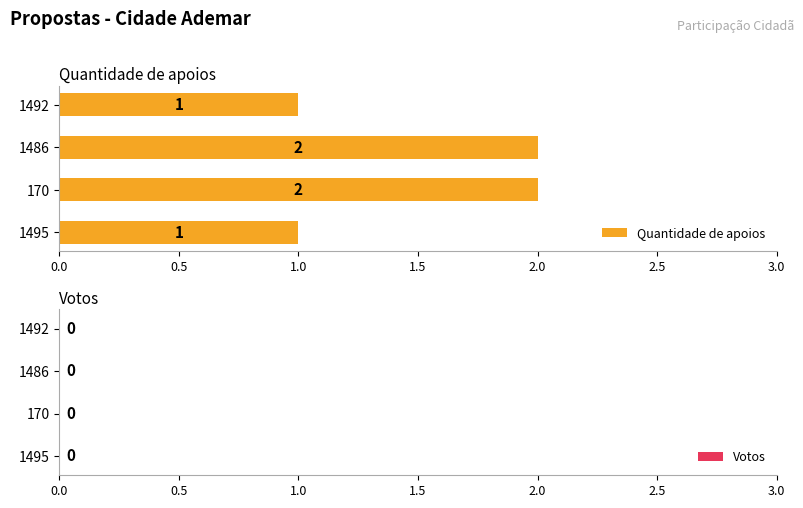

What is the sum of all values?

6